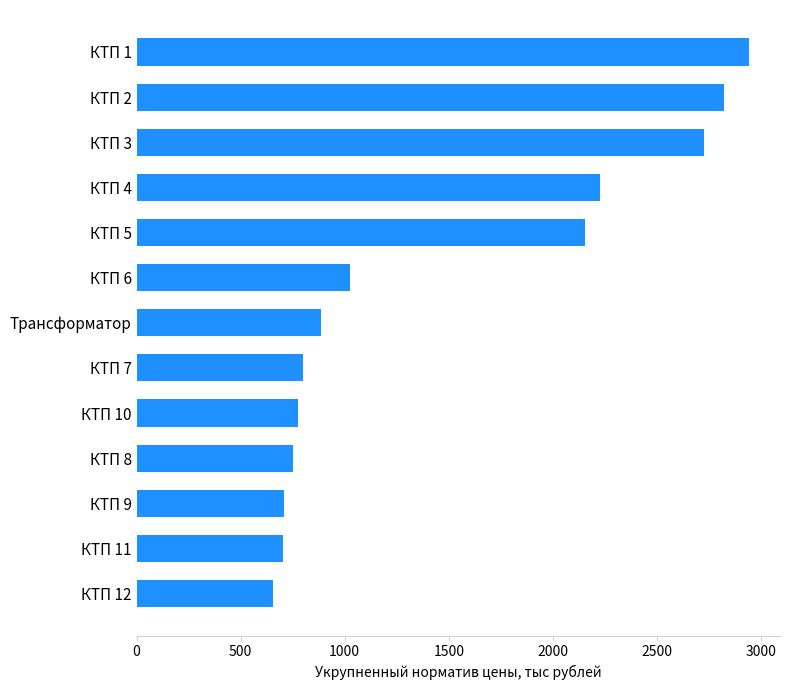

Where is the data nearest to the value 1799?

КТП 5